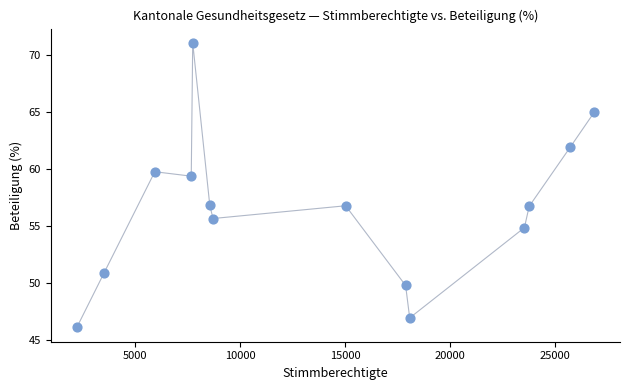

What is the range of Y values (max minus min)?

25.0